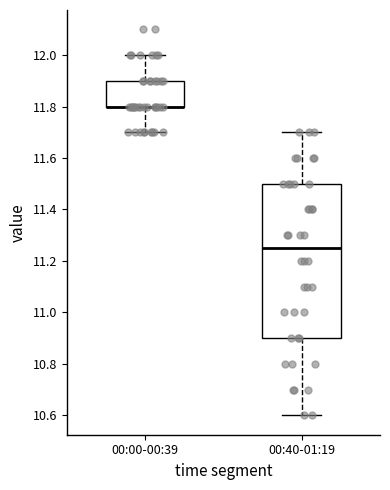

Reading left to right, read every box against the y-axis: the position of its median line, the range the box covers, and the ends of its whiskers. The values are not printed on the chart, so give them approximately, as read against the axis.

00:00-00:39: median 11.80 (drawn on the box's lower edge), box 11.80 to 11.90, whiskers 11.70 to 12.00
00:40-01:19: median 11.26, box 10.90 to 11.50, whiskers 10.60 to 11.70